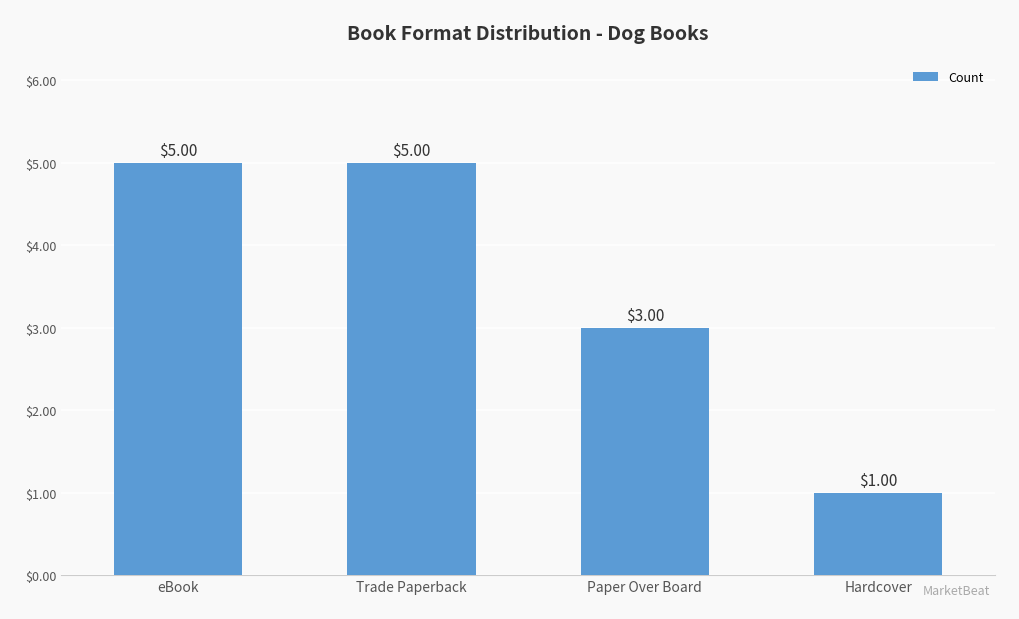

Are the bars grouped side by side (vs. stacked)?

No